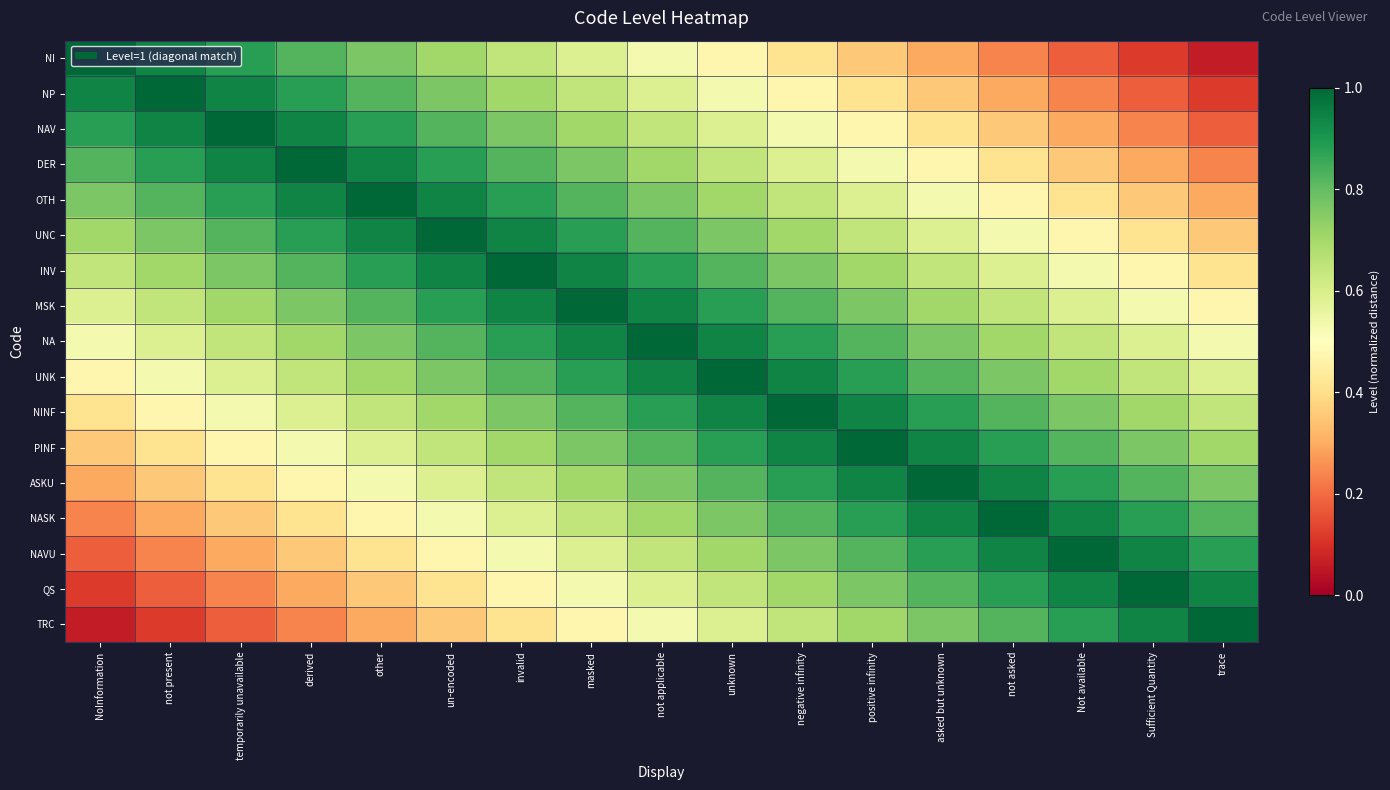

How many distinct data groups are displayed?

17